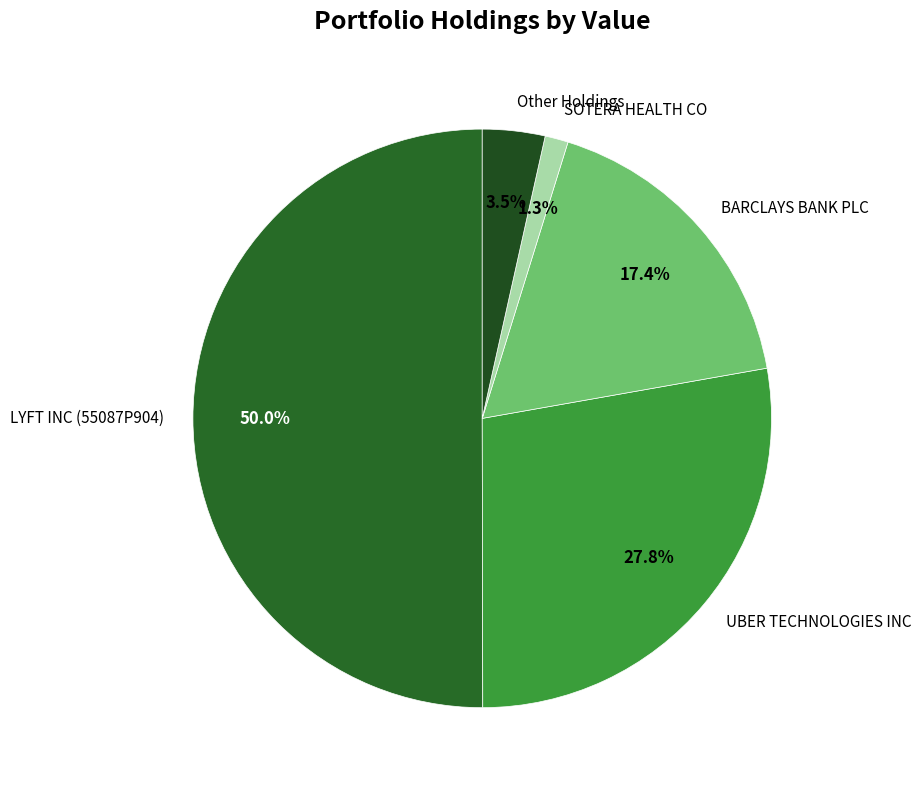

Is it true that SOTERA HEALTH CO is 1% of the pie?

True